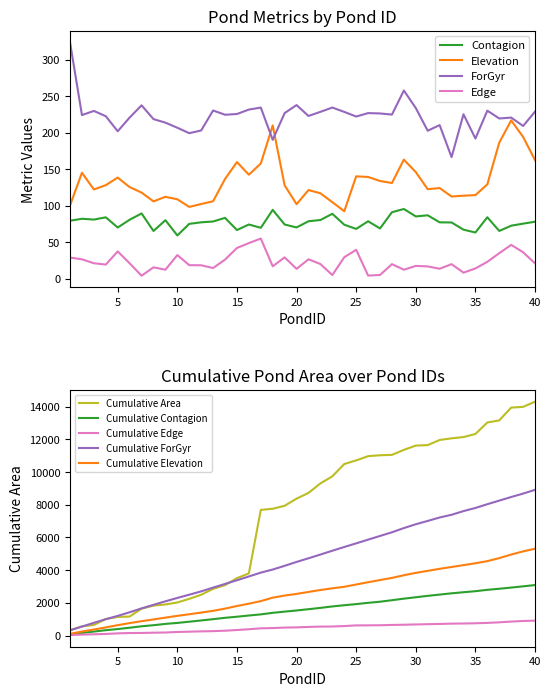

What is the maximum value for ForGyr?

323.7